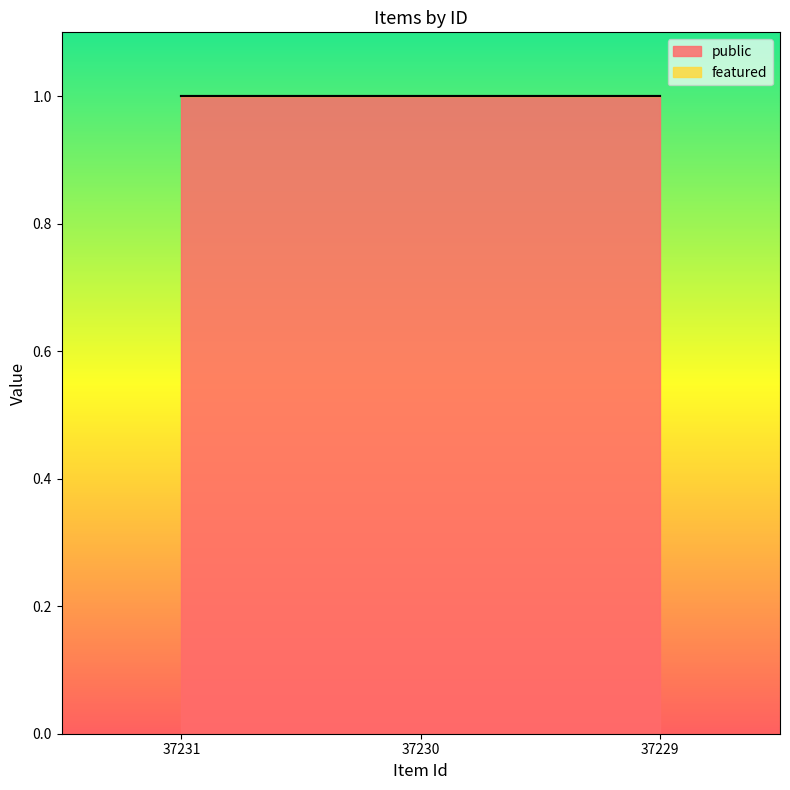

Reading left to right, what are all the values shown in this chart?

public: 1	1	1
featured: 0	0	0